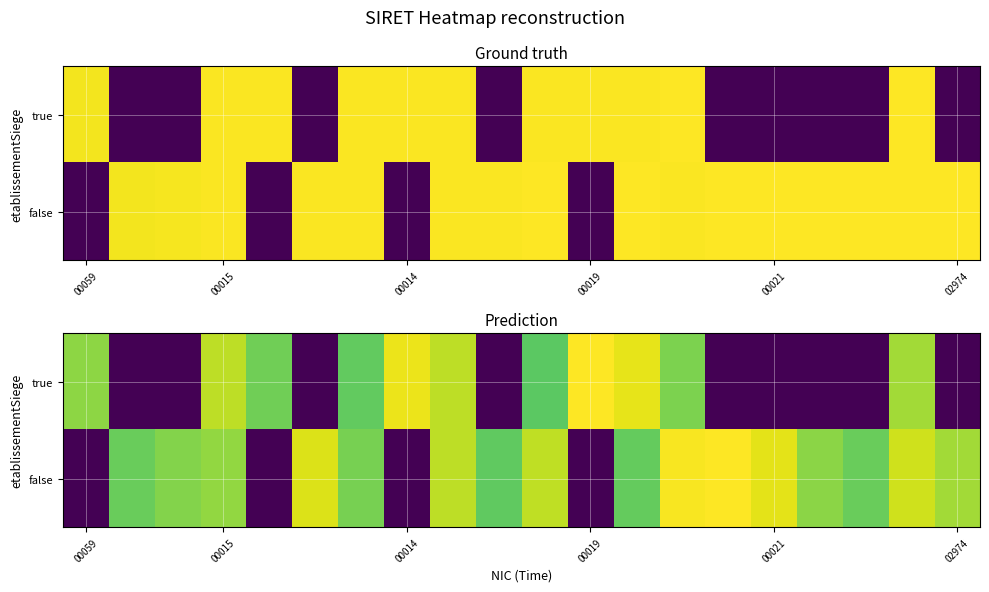

What is the difference between the highest and lowest values at 12?

7.1